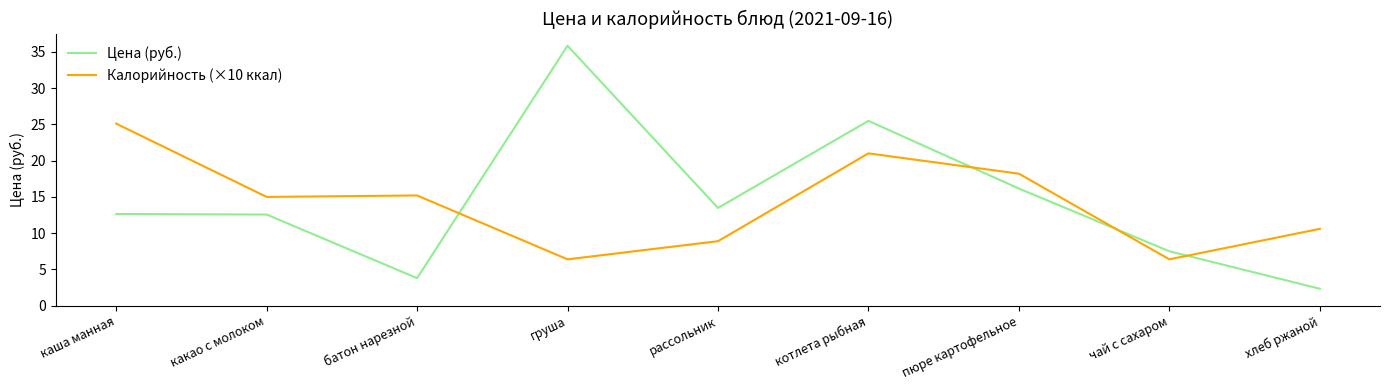

At пюре картофельное, list the series in order from largest to smallest.

Калорийность (×10 ккал), Цена (руб.)